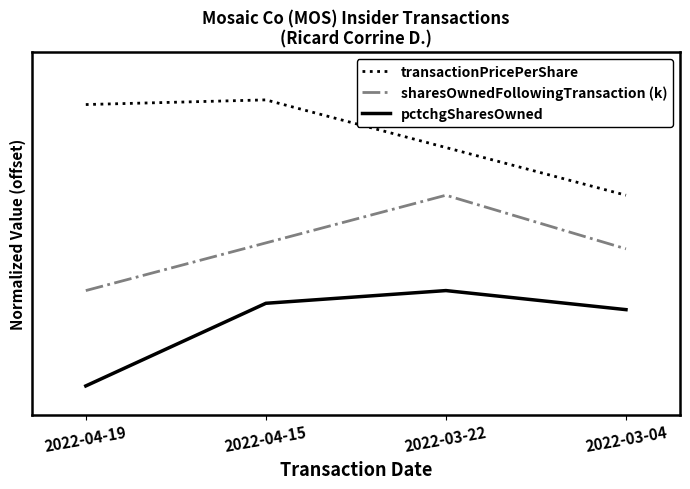

What is the sum of the transactionPricePerShare values at 2022-03-22 and 2022-03-04?

4.5